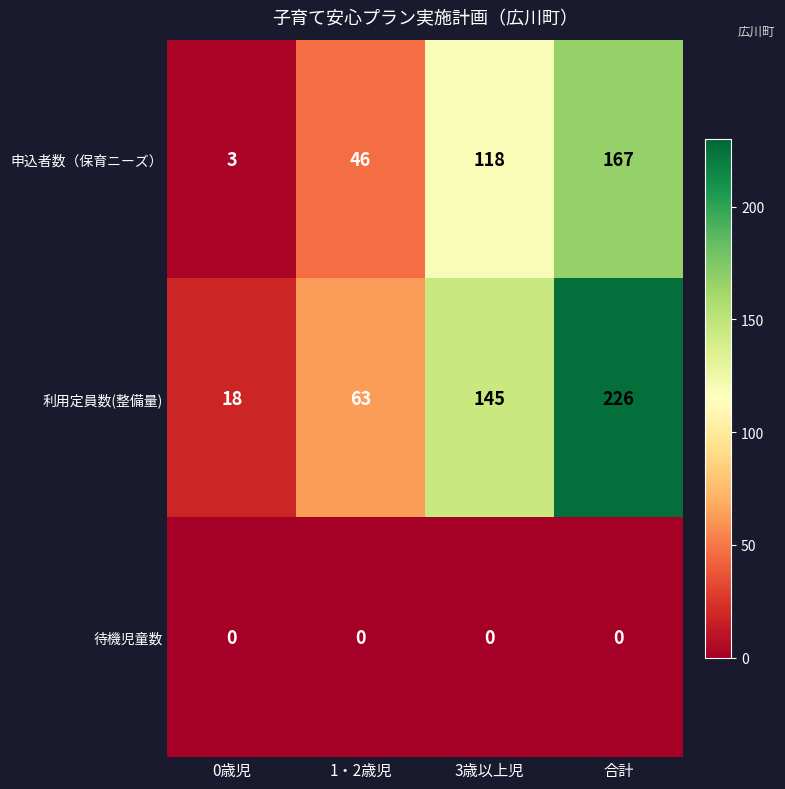

Reading left to right, list all the values displayed in this chart.

申込者数（保育ニーズ）: 0歳児=3	1・2歳児=46	3歳以上児=118	合計=167
利用定員数(整備量): 0歳児=18	1・2歳児=63	3歳以上児=145	合計=226
待機児童数: 0歳児=0	1・2歳児=0	3歳以上児=0	合計=0